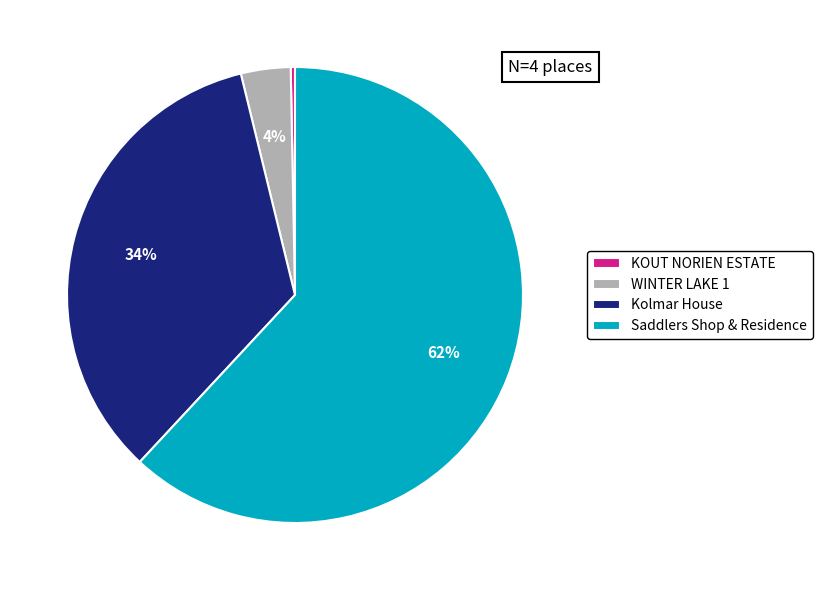

Combined, do Kolmar House and KOUT NORIEN ESTATE account for over 50%?

No